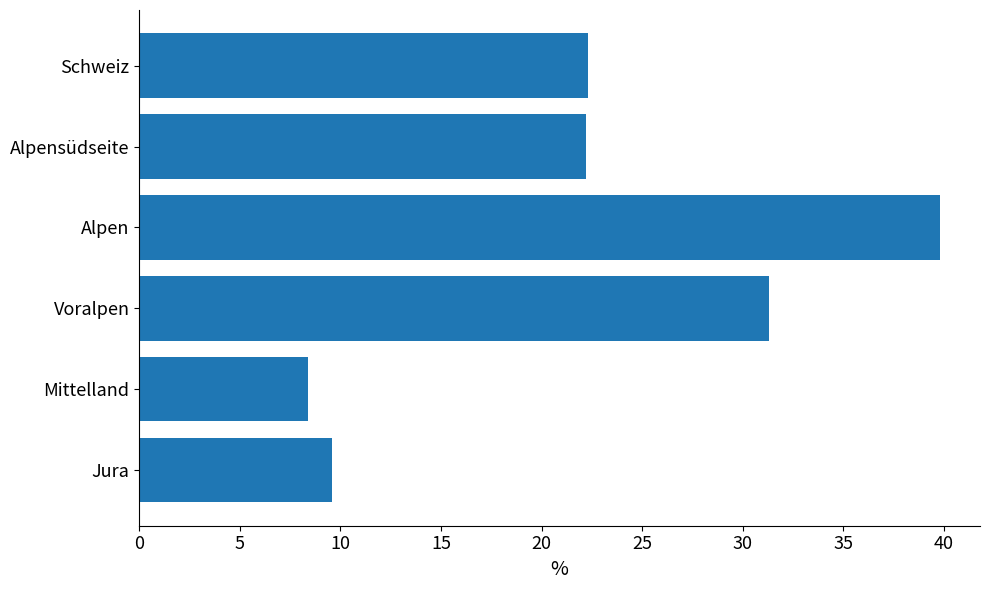

At which label is the value closest to 24?

Schweiz